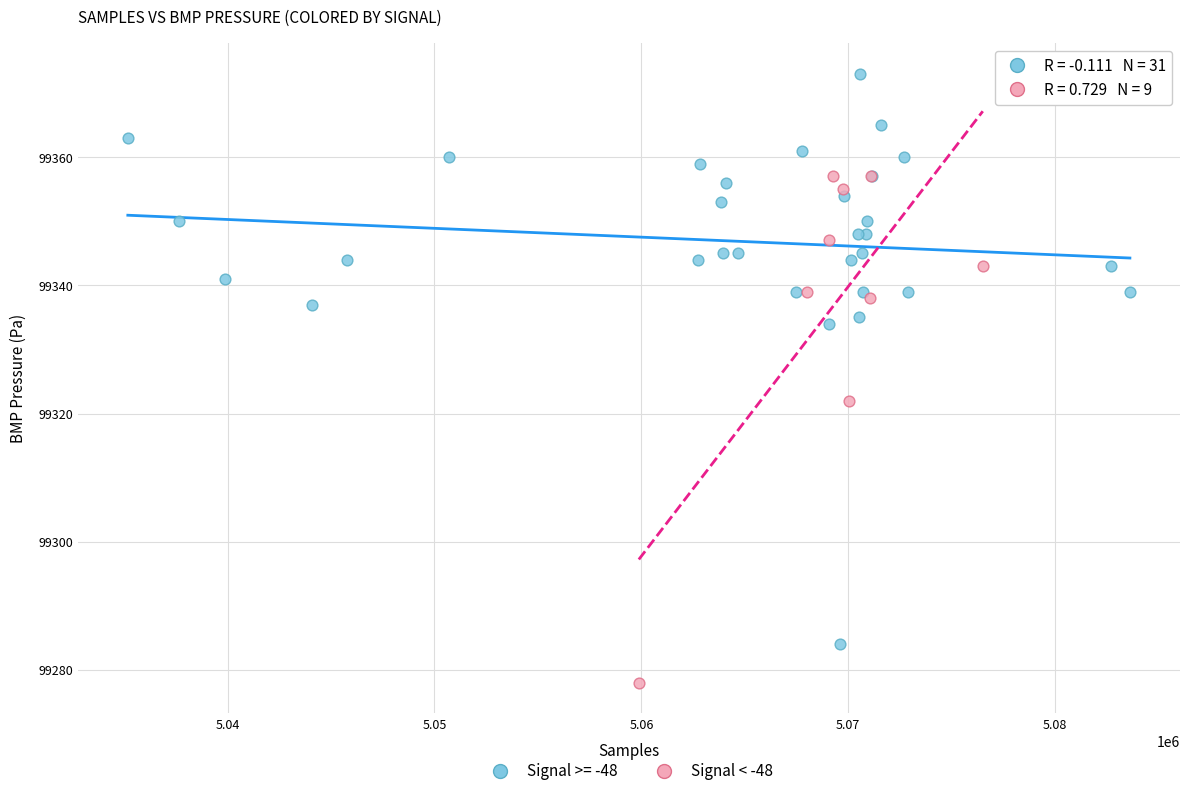

Which series reaches the minimum Y coordinate?

Signal < -48